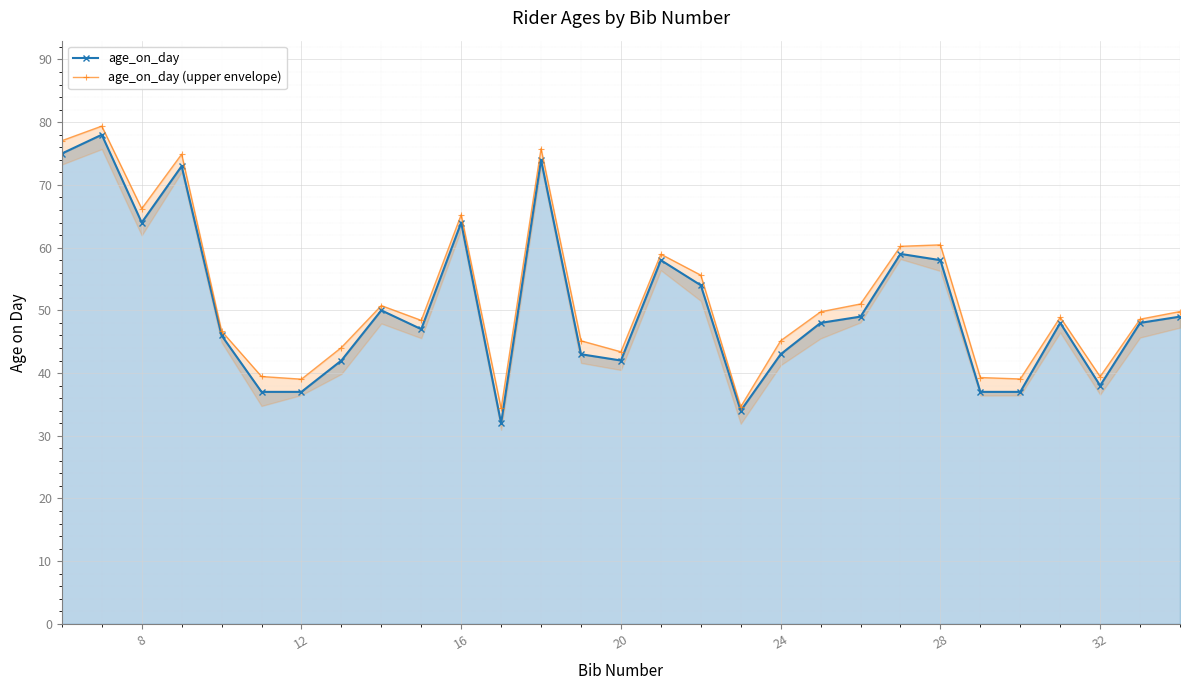

True or false: age_on_day has a value of 26 at 28.

False